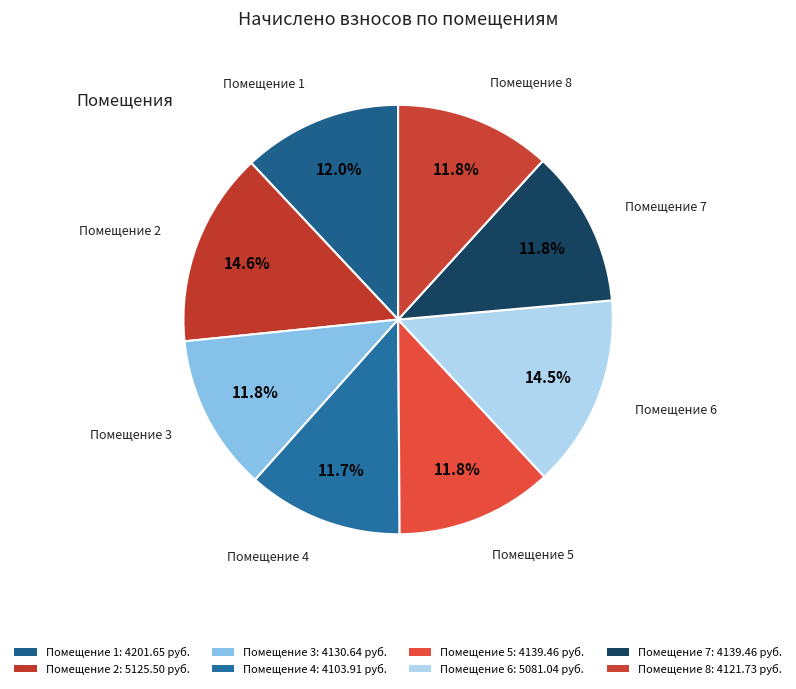

How many segments does this pie chart have?

8